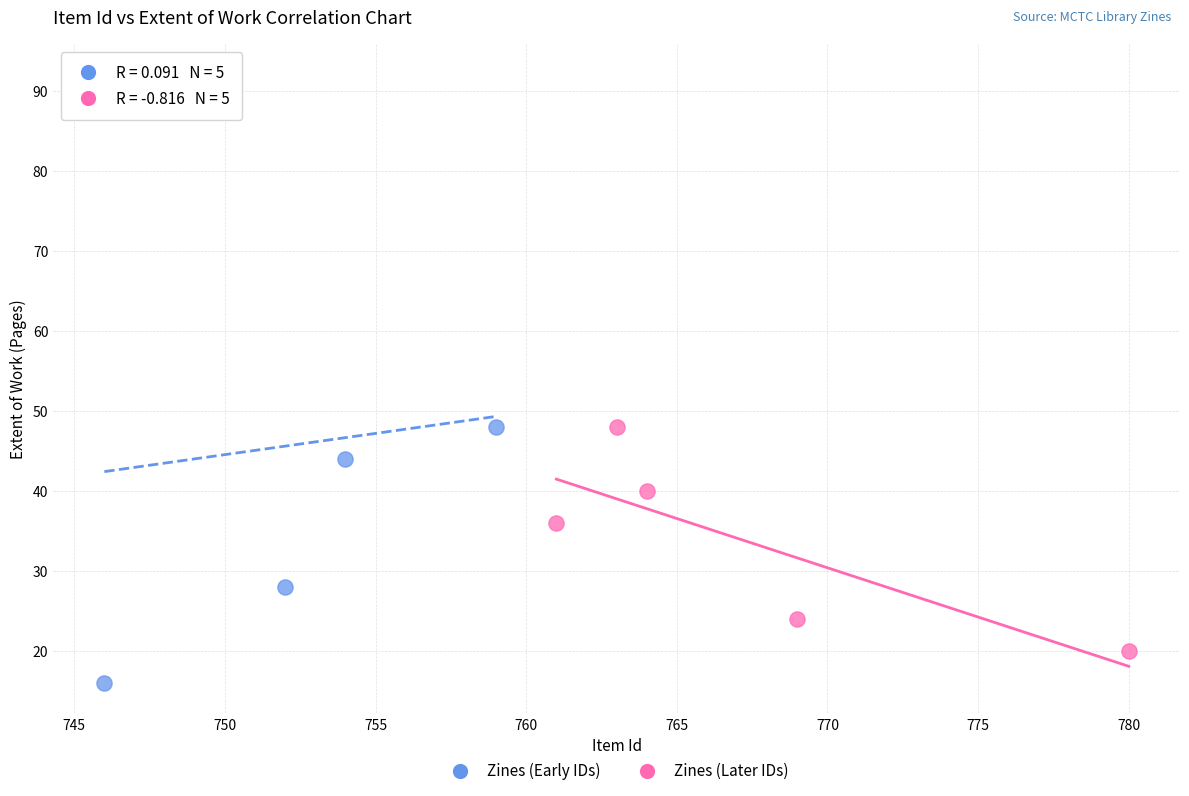

Which series contains the lowest Y value?

Zines (Early IDs)